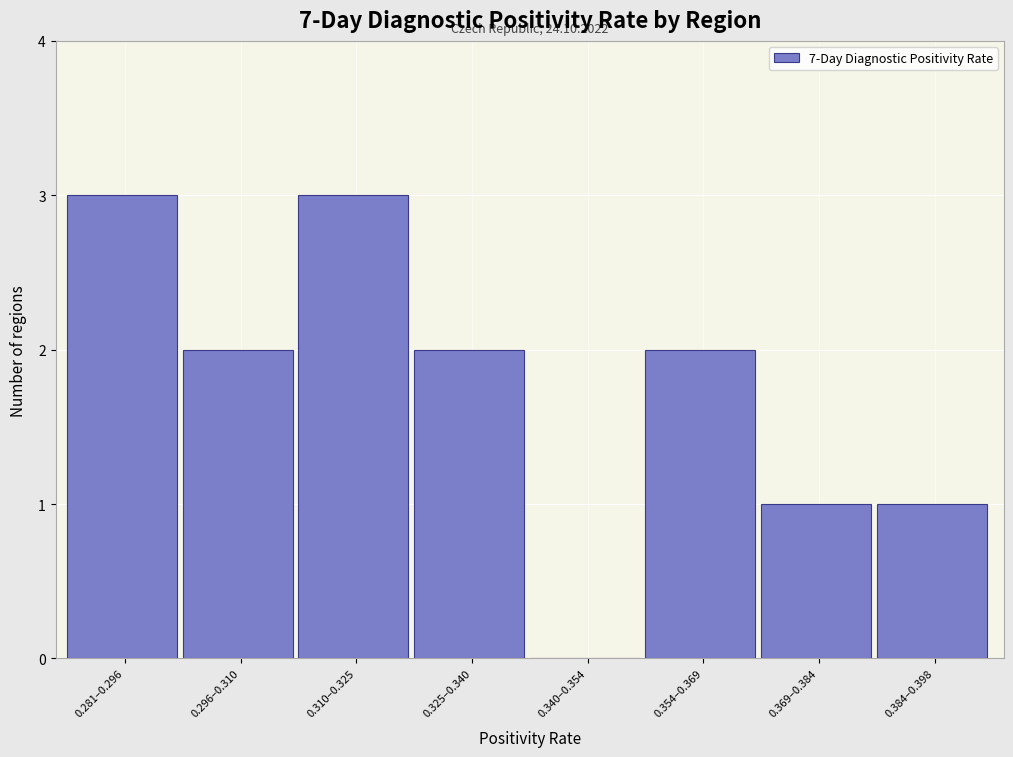

Reading right to left, what are all the values shown in this chart?

0.384–0.398=1	0.369–0.384=1	0.354–0.369=2	0.340–0.354=0	0.325–0.340=2	0.310–0.325=3	0.296–0.310=2	0.281–0.296=3